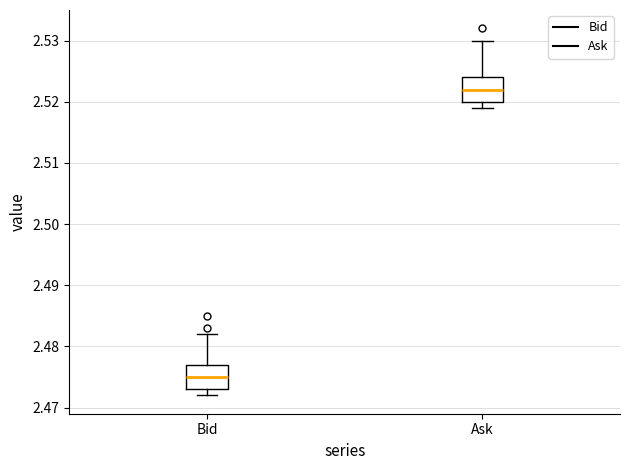

Where does the median line of the box for Ask sit on the y-axis? The values are not printed on the chart, so give them approximately, as read against the axis.

2.522